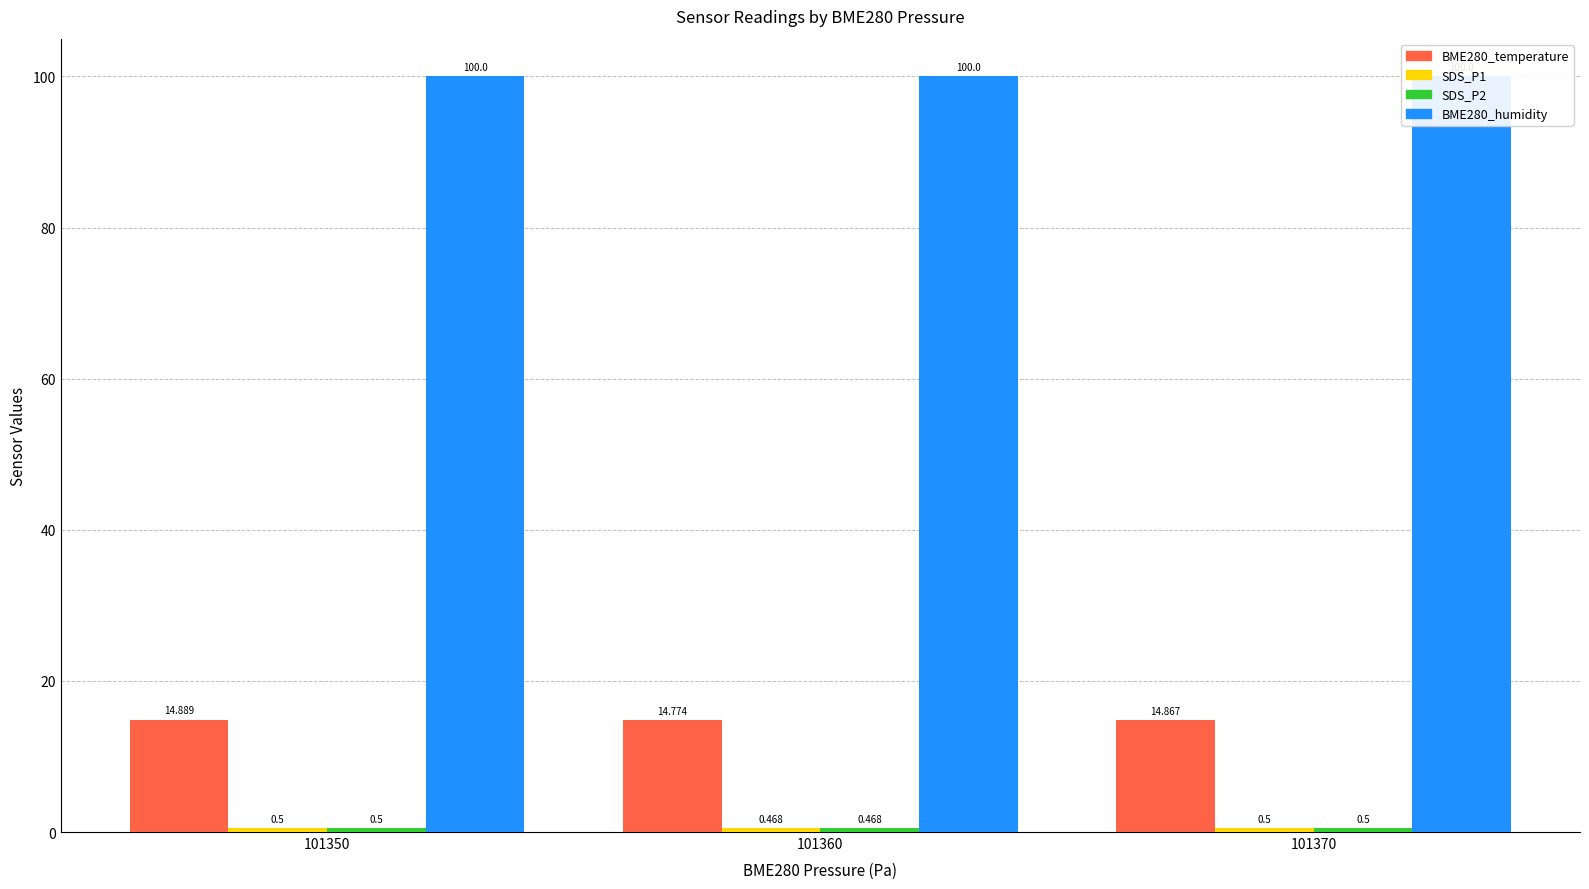

What is the approximate value of SDS_P1 at 101360?

0.5